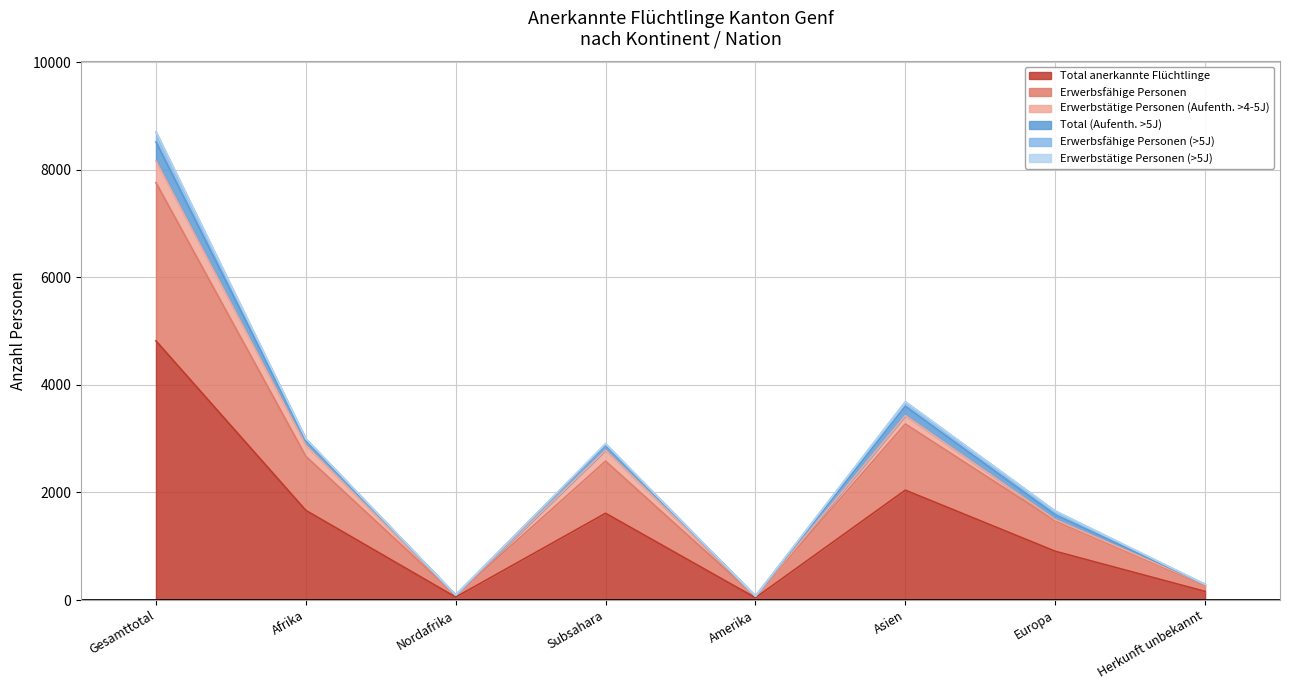

Rank the series at Nordafrika from lowest to highest value.

Total anerkannte Flüchtlinge, Erwerbsfähige Personen, Total (Aufenth. >5J)